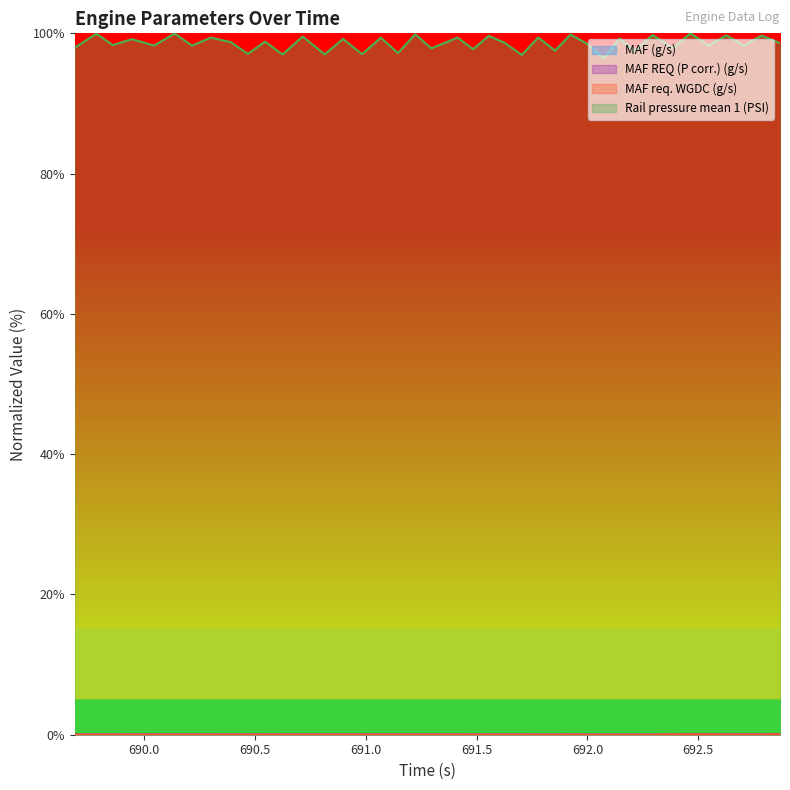

Which category has the lowest value across all series?

689.687